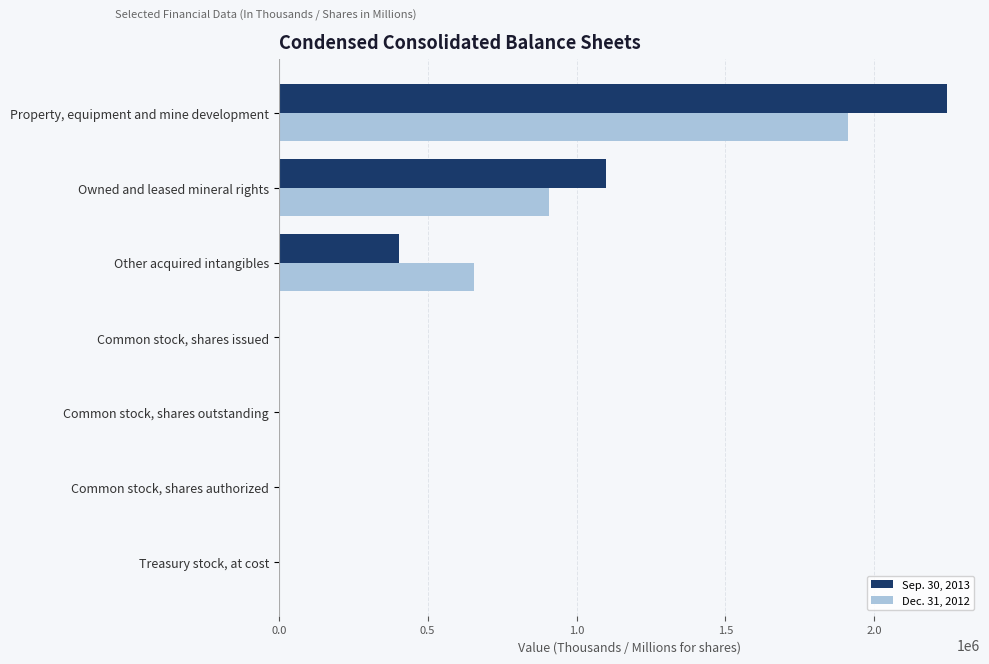

What is the sum of all Sep. 30, 2013 values?

3748125.6